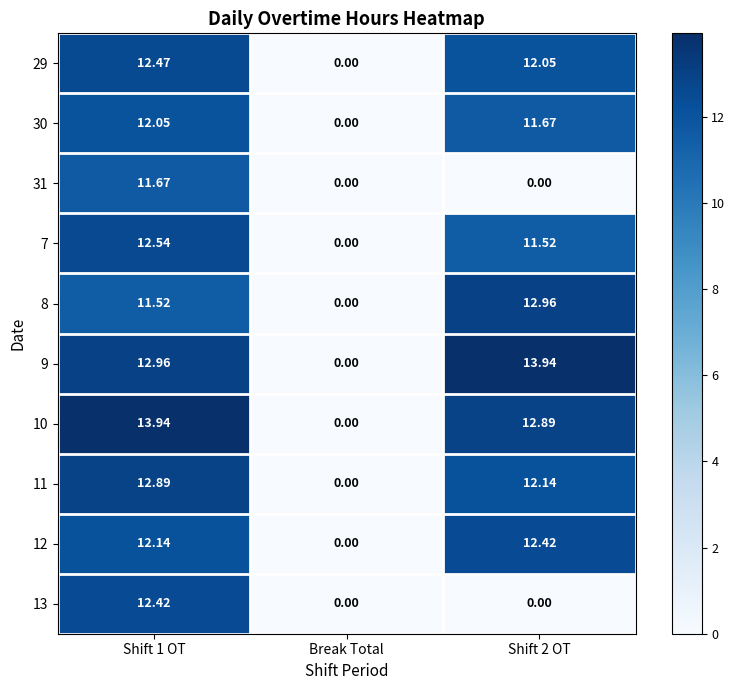

Is the value of 31 at Shift 1 OT greater than the value of 8 at Break Total?

Yes